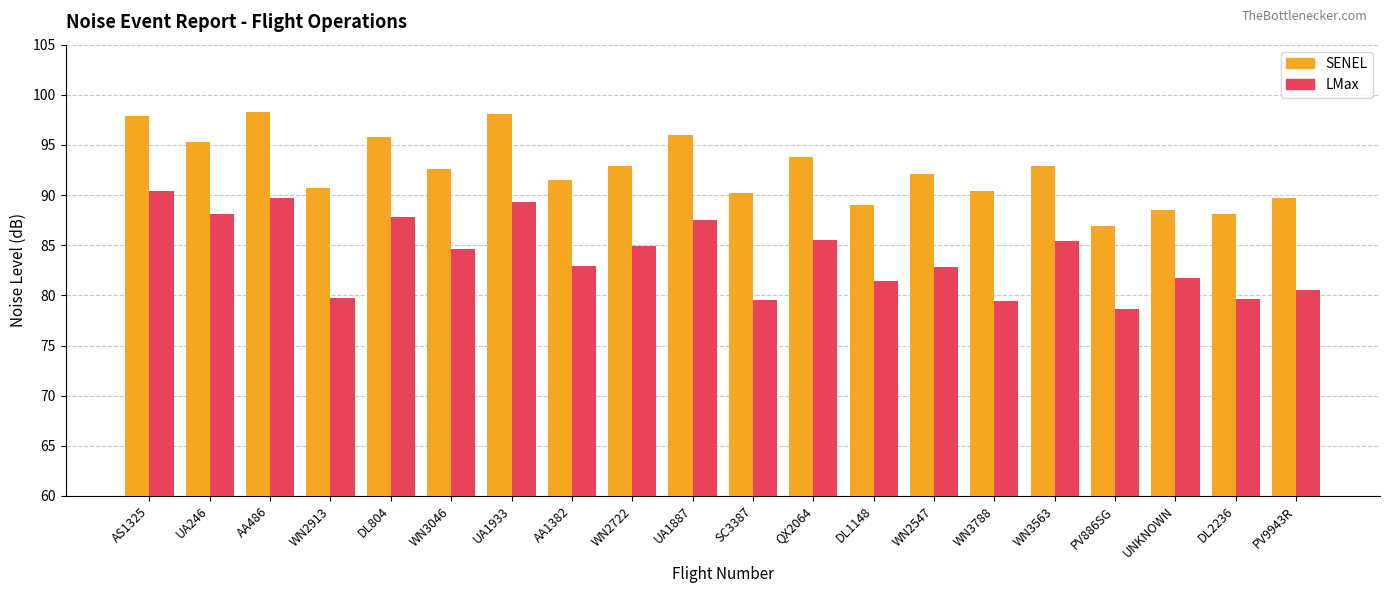

At WN3046, list the series in order from smallest to largest.

LMax, SENEL